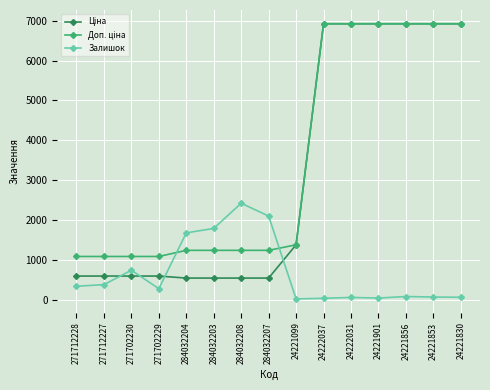

The Залишок series shows 334.0 at 271712228. True or false?

True